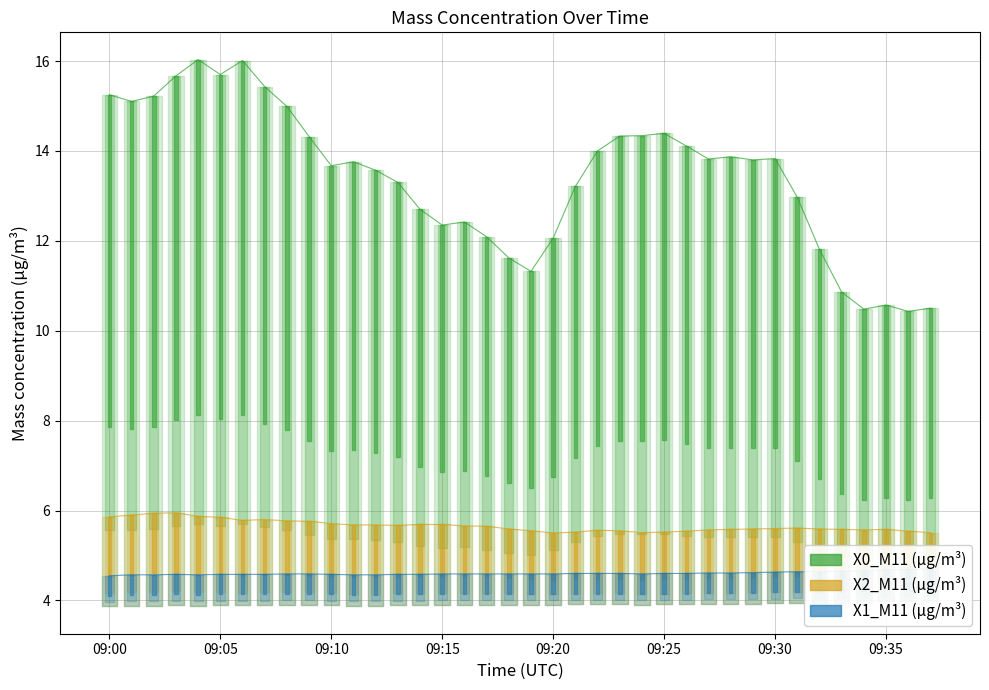

How many lines are shown in the chart?

3